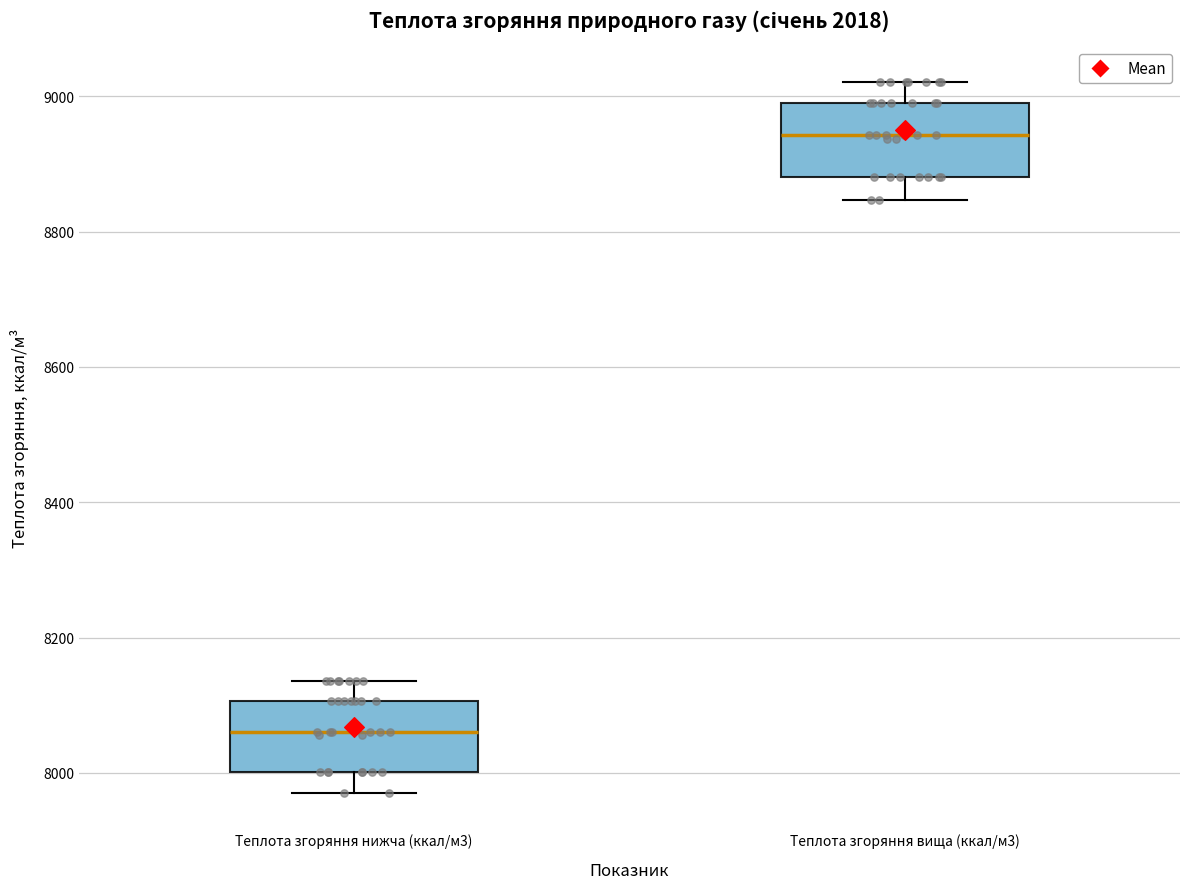

Which box has the lowest median line?

Теплота згоряння нижча (ккал/м3)